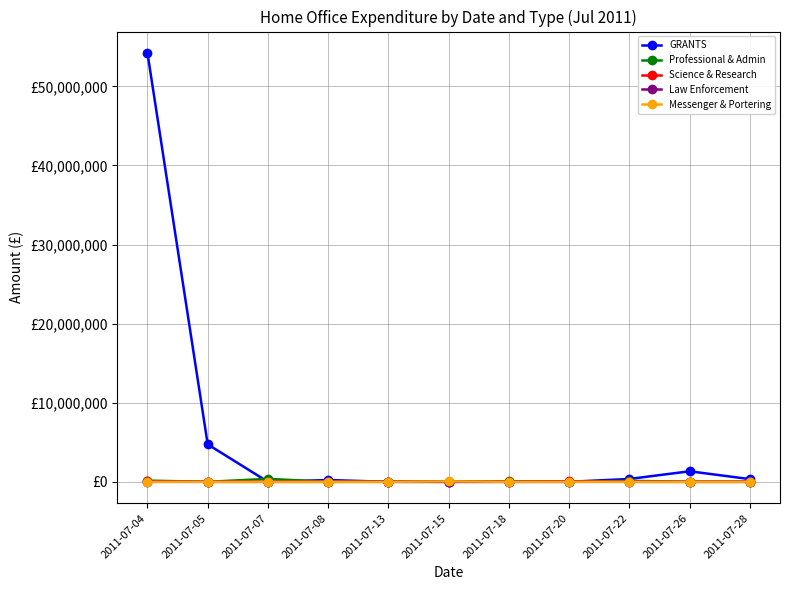

What is the maximum value for Science & Research?

79722.7